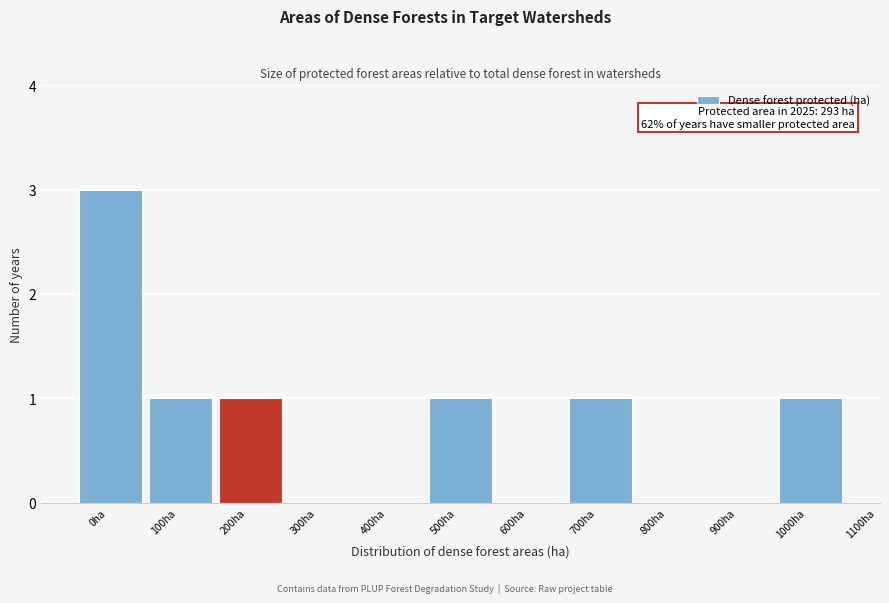

Reading left to right, transcribe all the data shown in this chart.

0ha=3	100ha=1	200ha=1	300ha=0	400ha=0	500ha=1	600ha=0	700ha=1	800ha=0	900ha=0	1000ha=1